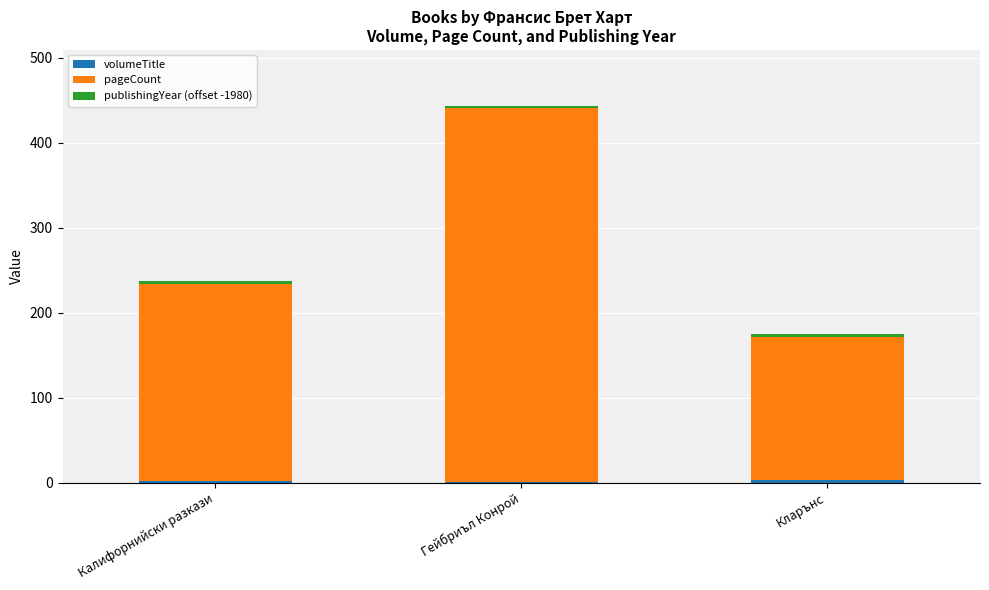

What position from the left is Гейбриъл Конрой?

2